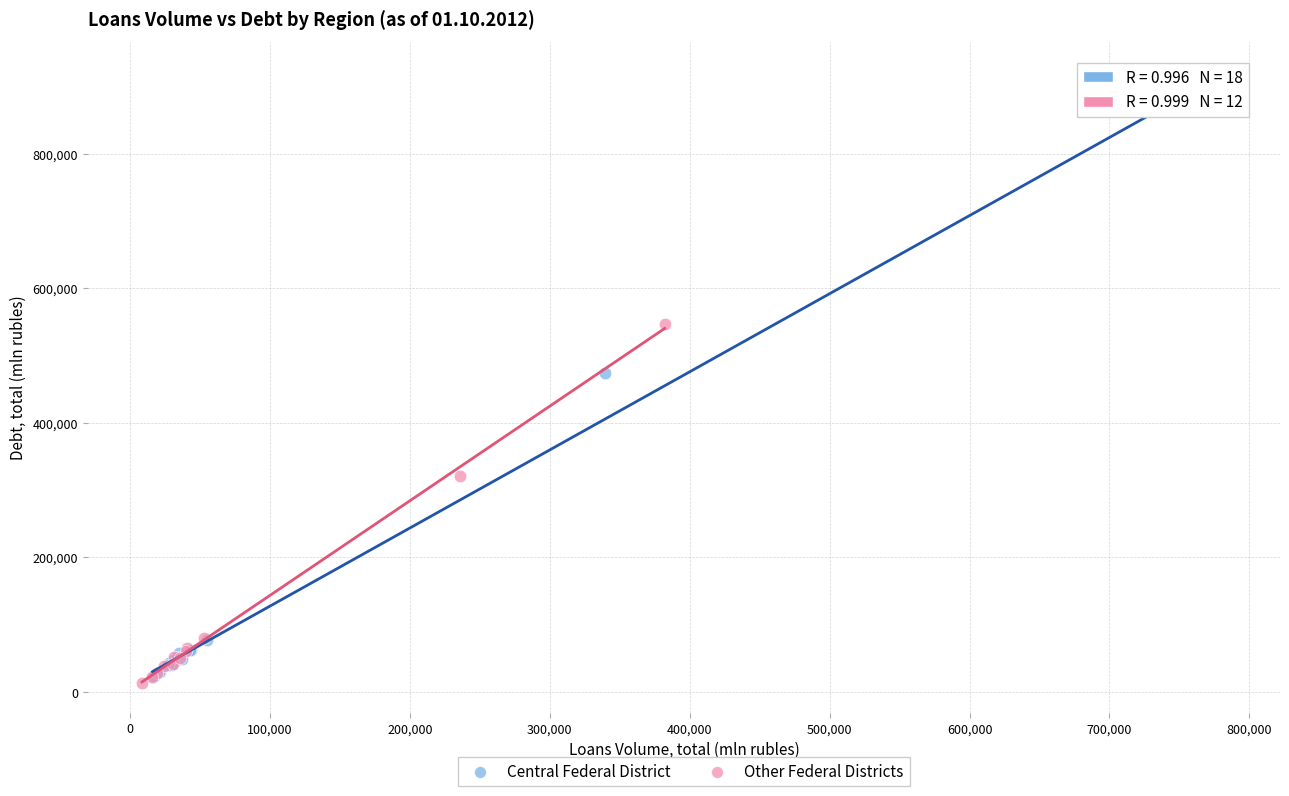

Which series contains the highest Y value?

Central Federal District